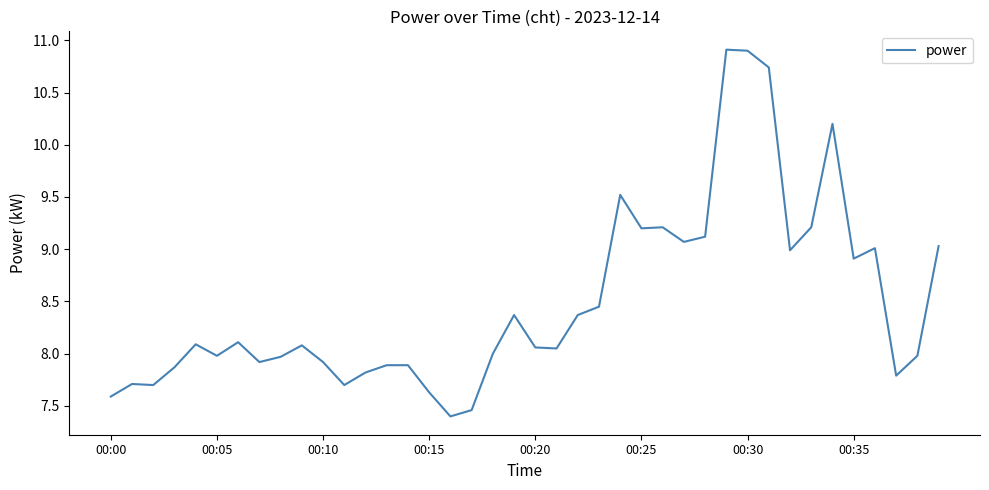

What is the minimum value shown in the chart?

7.4